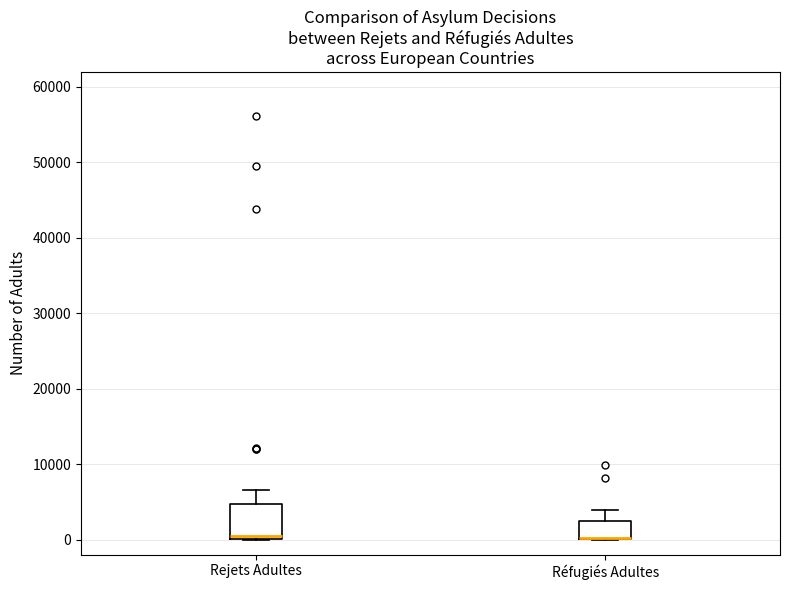

Reading left to right, transcribe this box plot: for each box, give where its median line is, the range the box spans, and where its two whiskers end, as read against the y-axis. The values are not printed on the chart, so give them approximately, as read against the axis.

Rejets Adultes: median 0, box 0 to 5000, whiskers 0 to 7000
Réfugiés Adultes: median 0 (drawn on the box's lower edge), box 0 to 2000, whiskers 0 to 4000